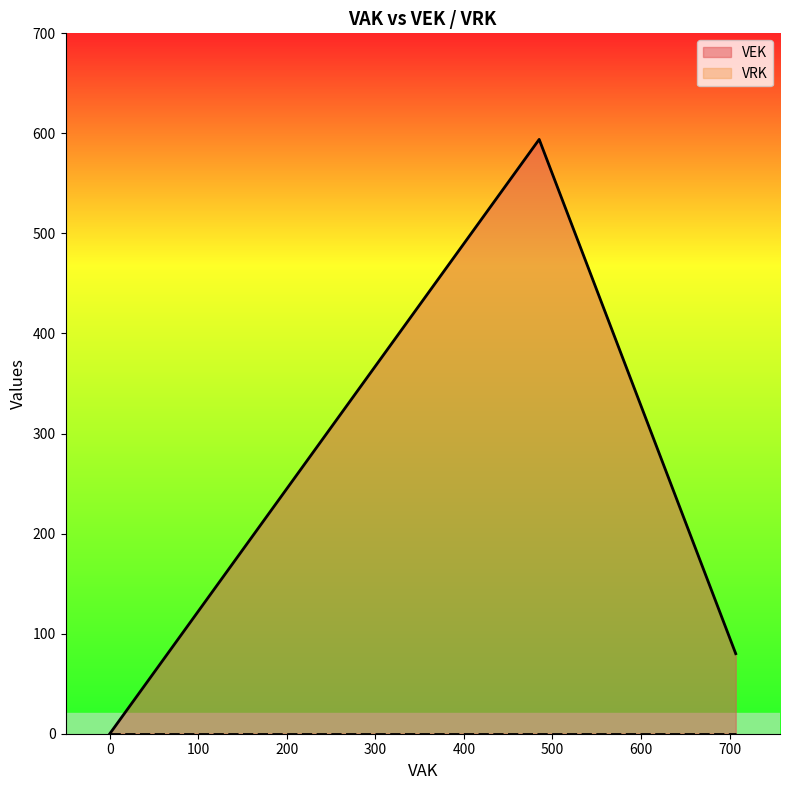

What are all the series names shown in the legend?

VEK, VRK